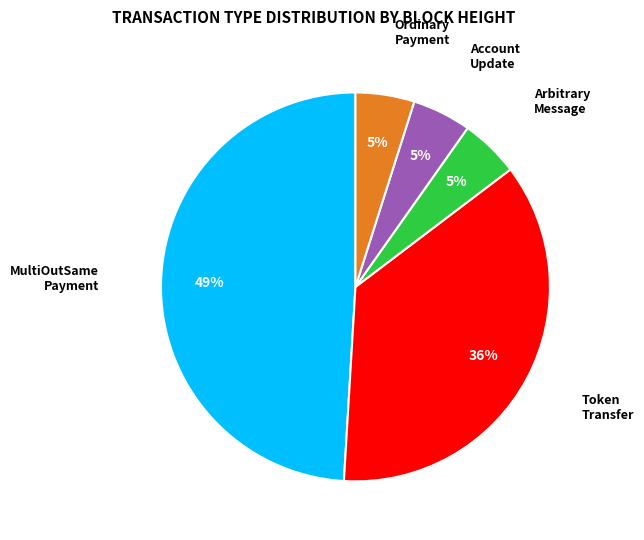

Is there a majority slice in this chart?

No